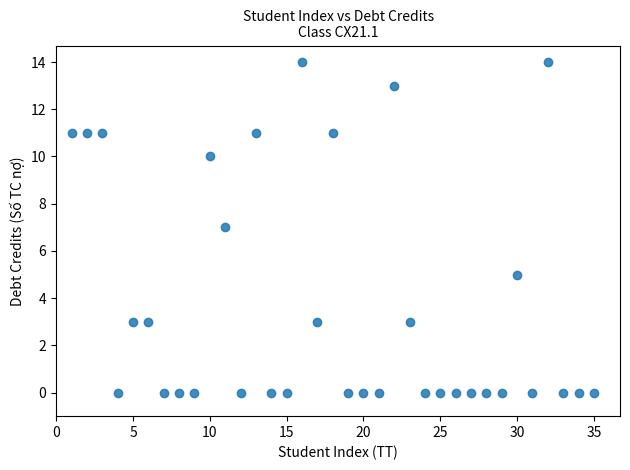

What is the range of Y values (max minus min)?

14